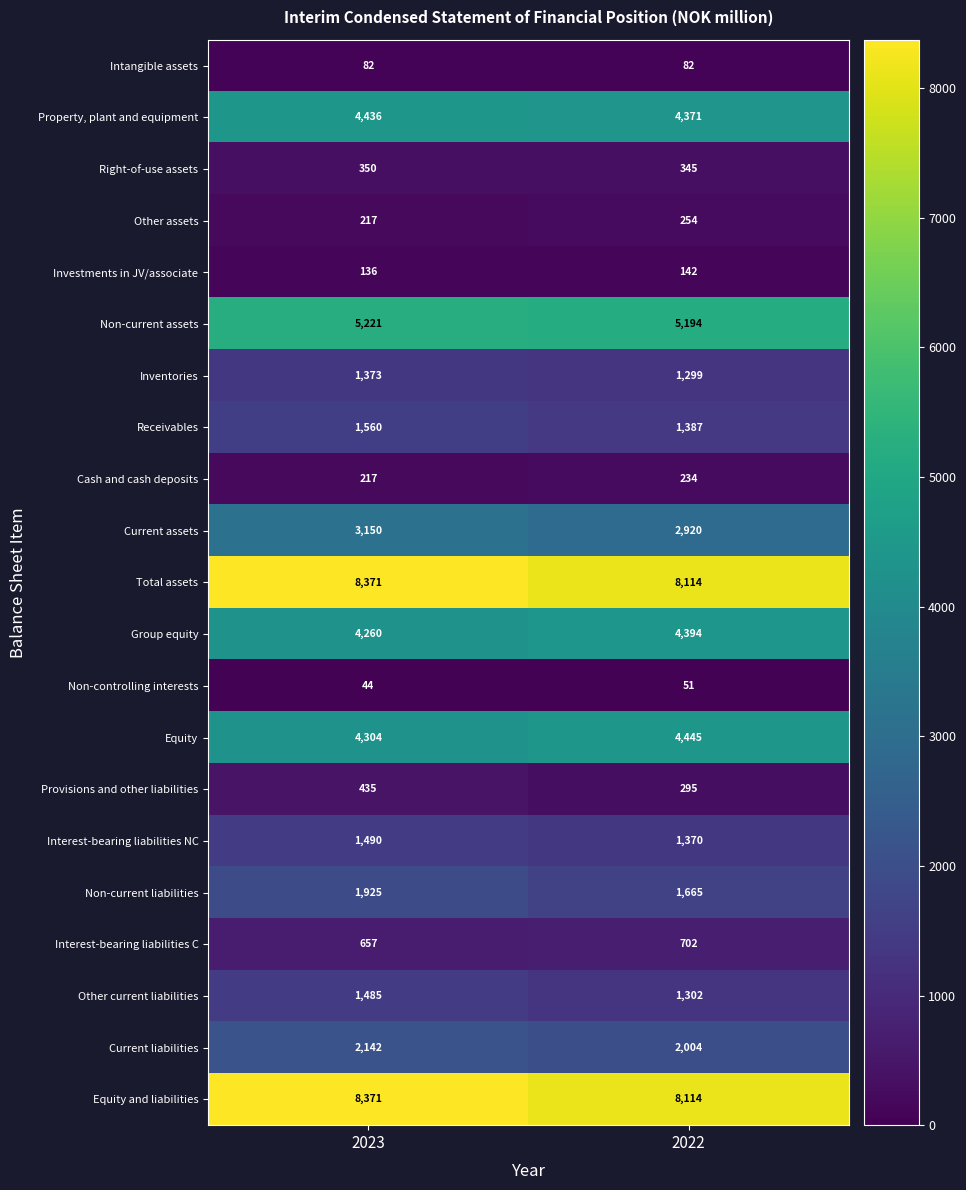

Which series has the widest spread of values?

Non-current liabilities